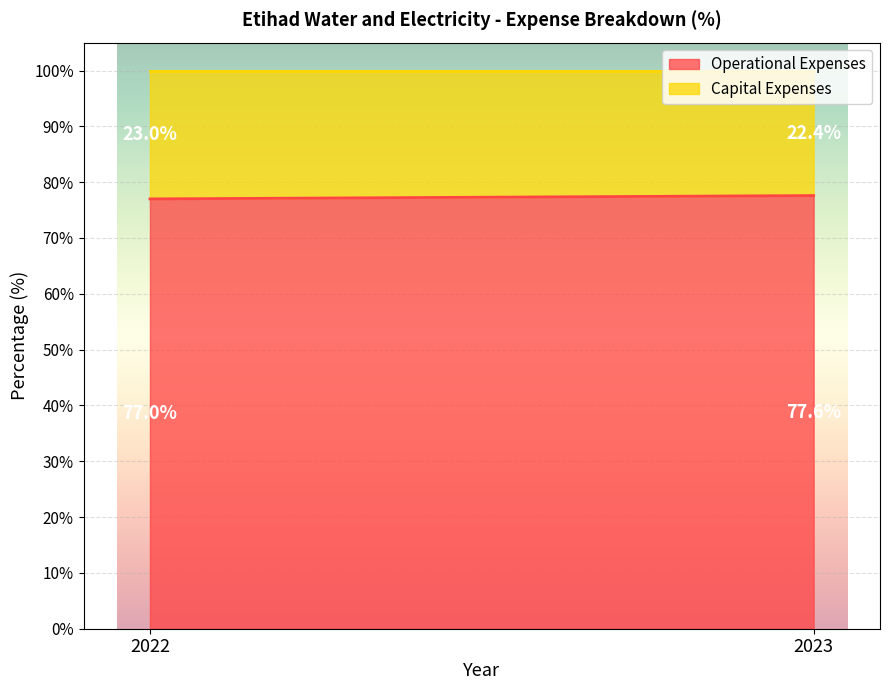

Which label corresponds to the largest value in the chart?

2023